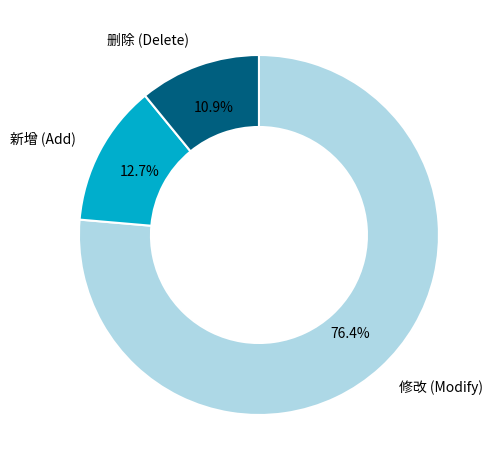

Is there any slice that represents more than half of the pie?

Yes